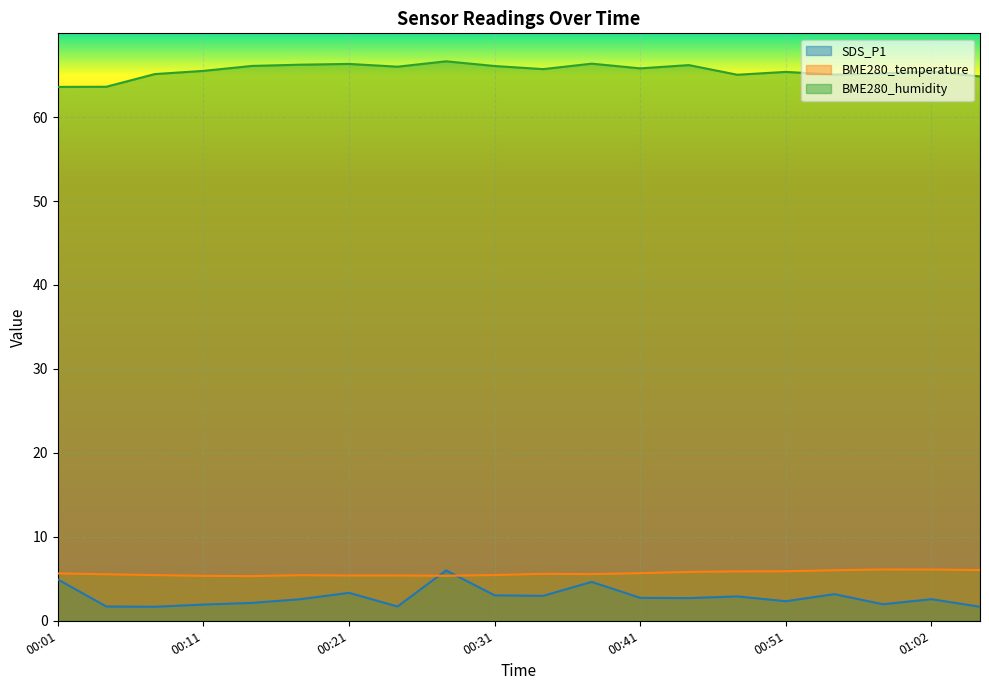

True or false: SDS_P1 has a value of 3.6 at 00:51.

False